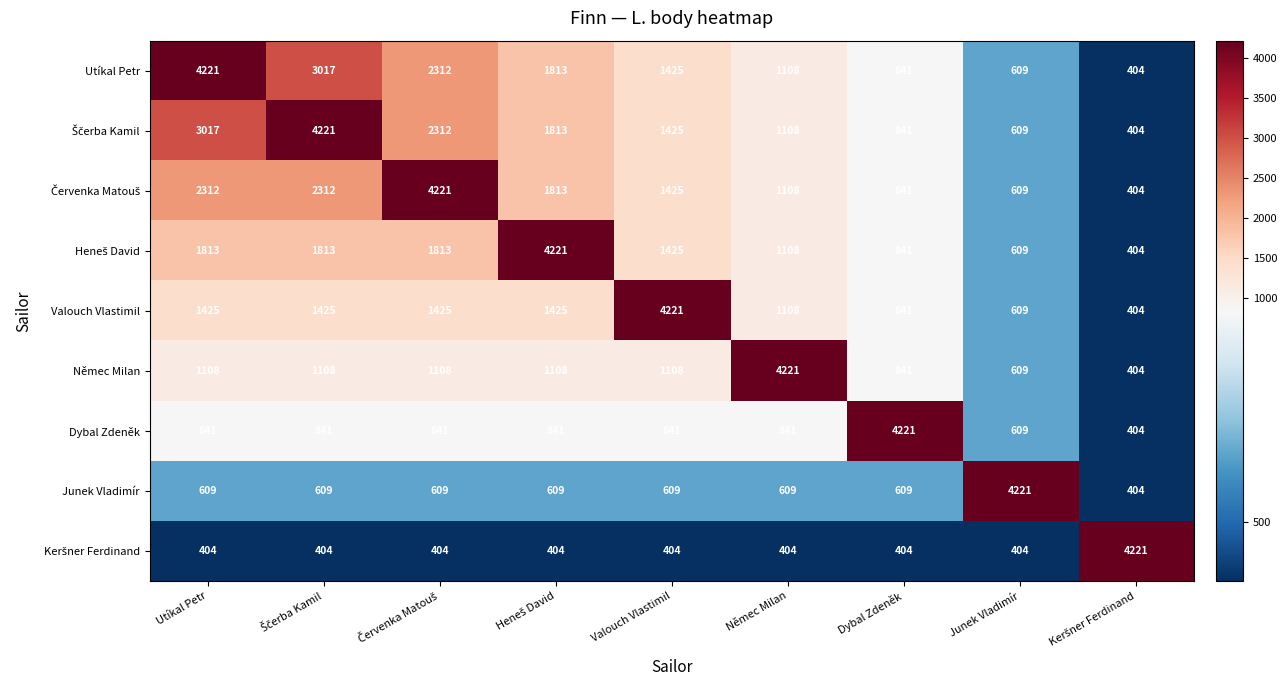

What is the difference between the maximum and minimum values in the Valouch Vlastimil series?

3817